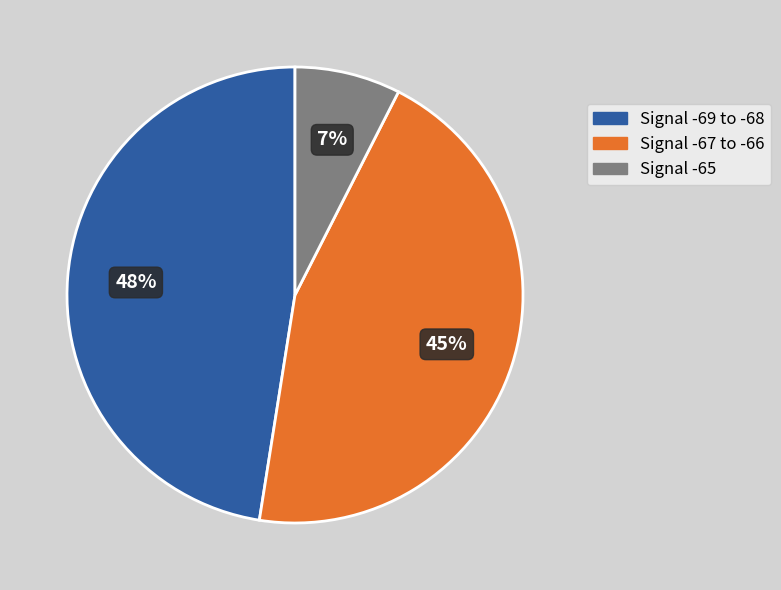

Count the number of slices in the pie.

3